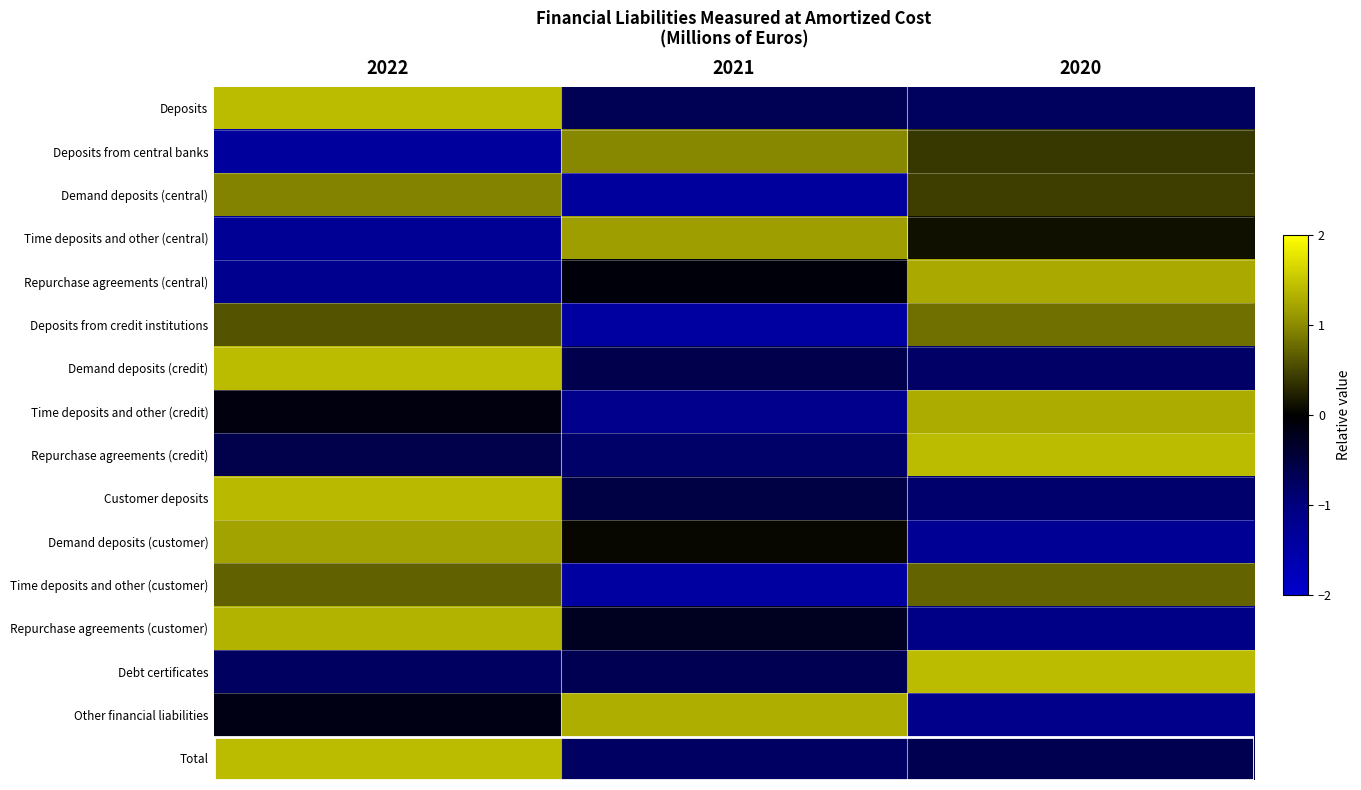

Rank the series at 2020 from lowest to highest value.

Demand deposits (customer), Other financial liabilities, Repurchase agreements (customer), Customer deposits, Demand deposits (credit), Deposits, Total, Time deposits and other (central), Deposits from central banks, Demand deposits (central), Time deposits and other (customer), Deposits from credit institutions, Repurchase agreements (central), Time deposits and other (credit), Repurchase agreements (credit), Debt certificates